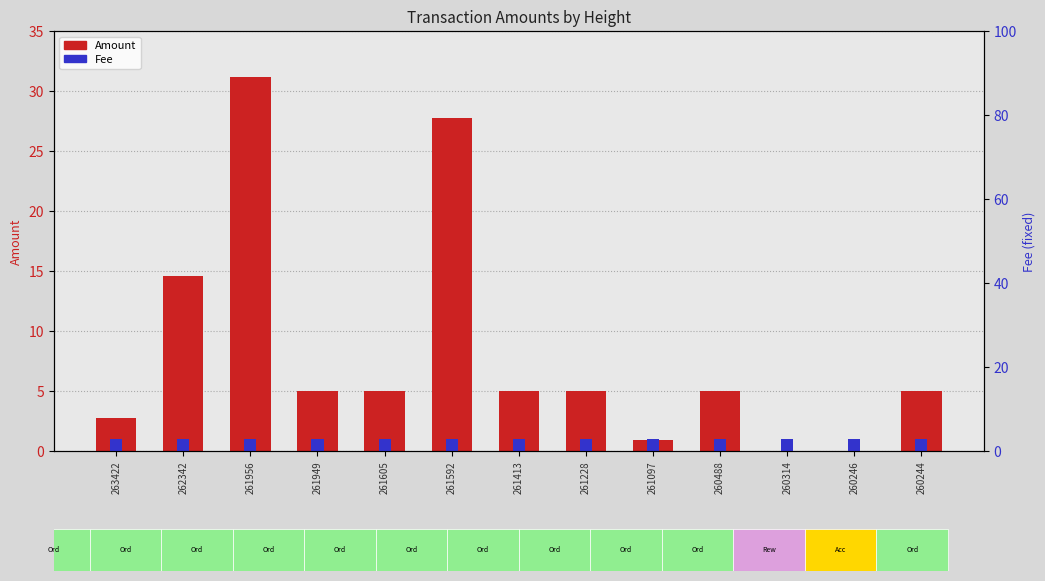

What is the total value across all series at 260314?

1.0